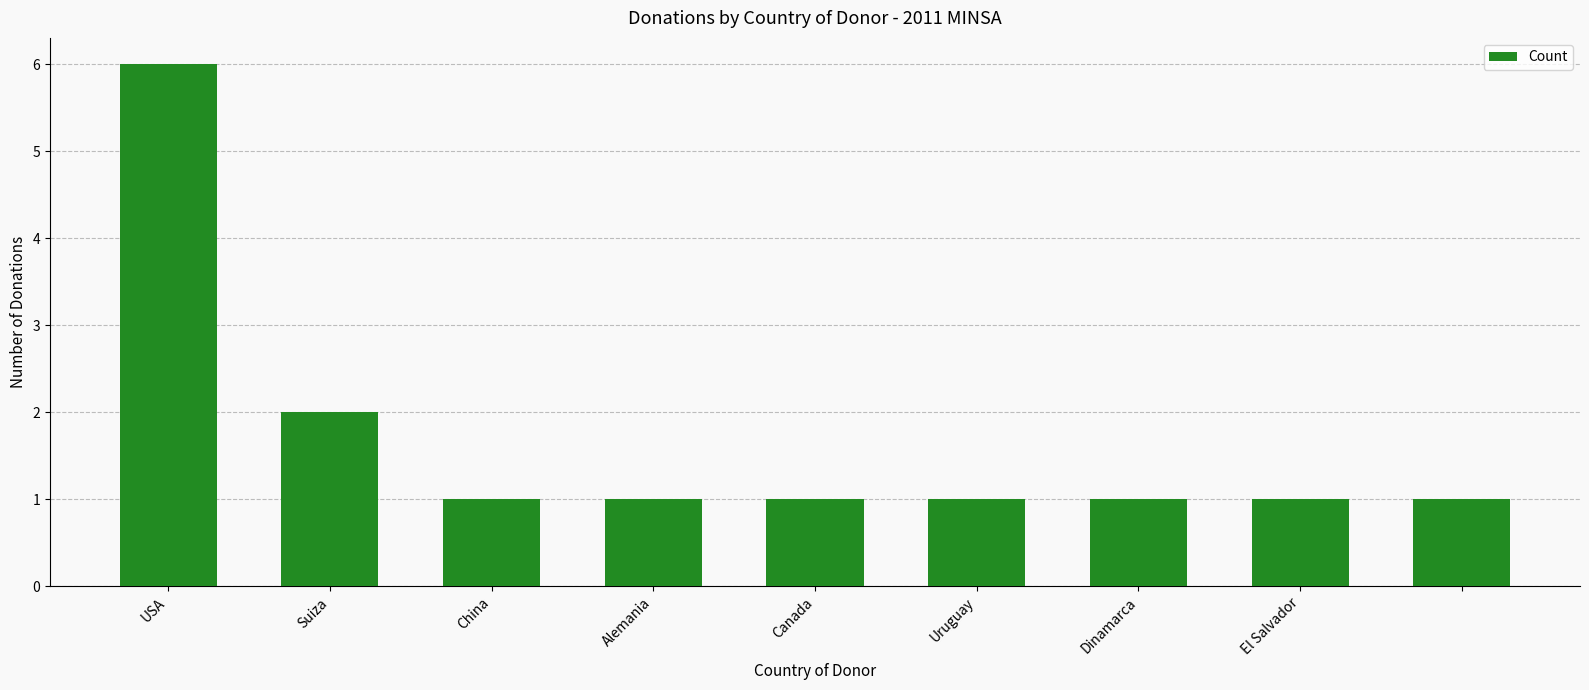

What is the greatest value displayed?

6